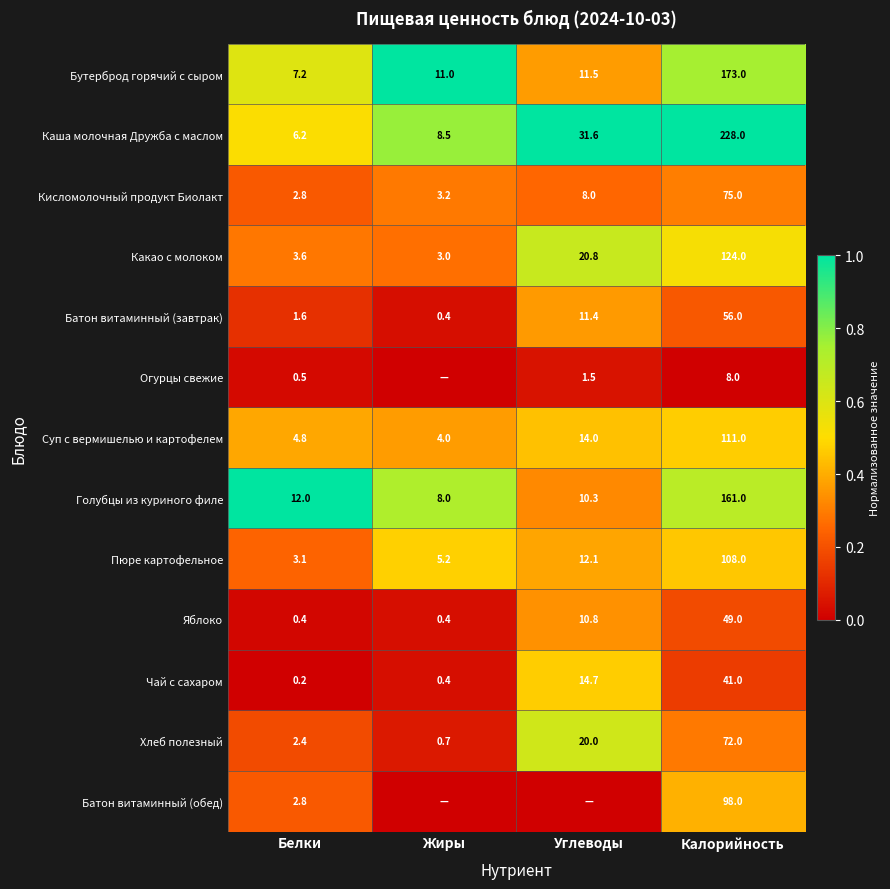

What is the total value across all series at Калорийность?

1304.0